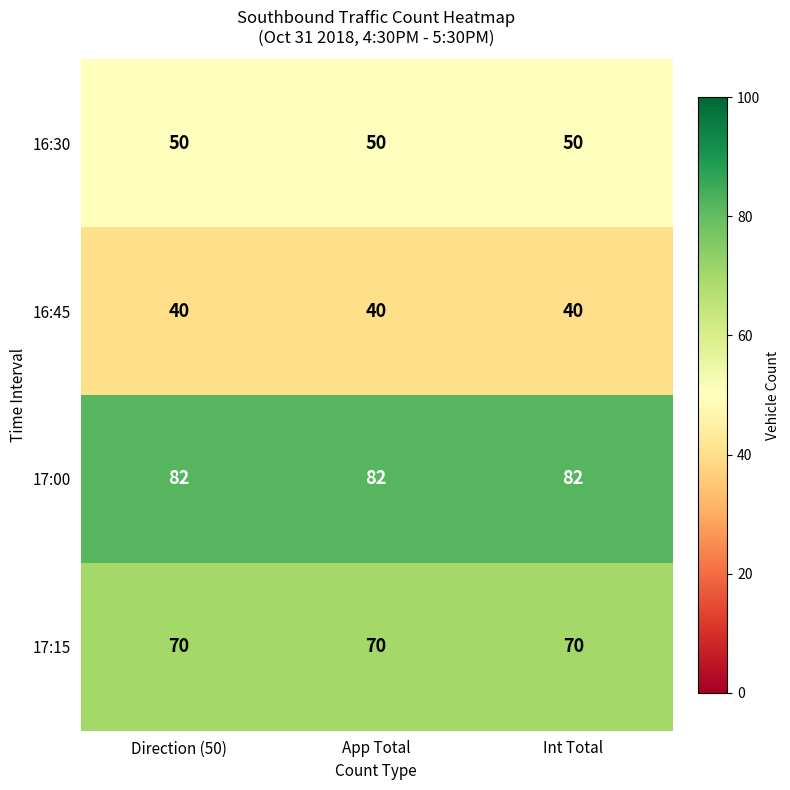

What is the sum of the 17:15 values at Int Total and App Total?

140